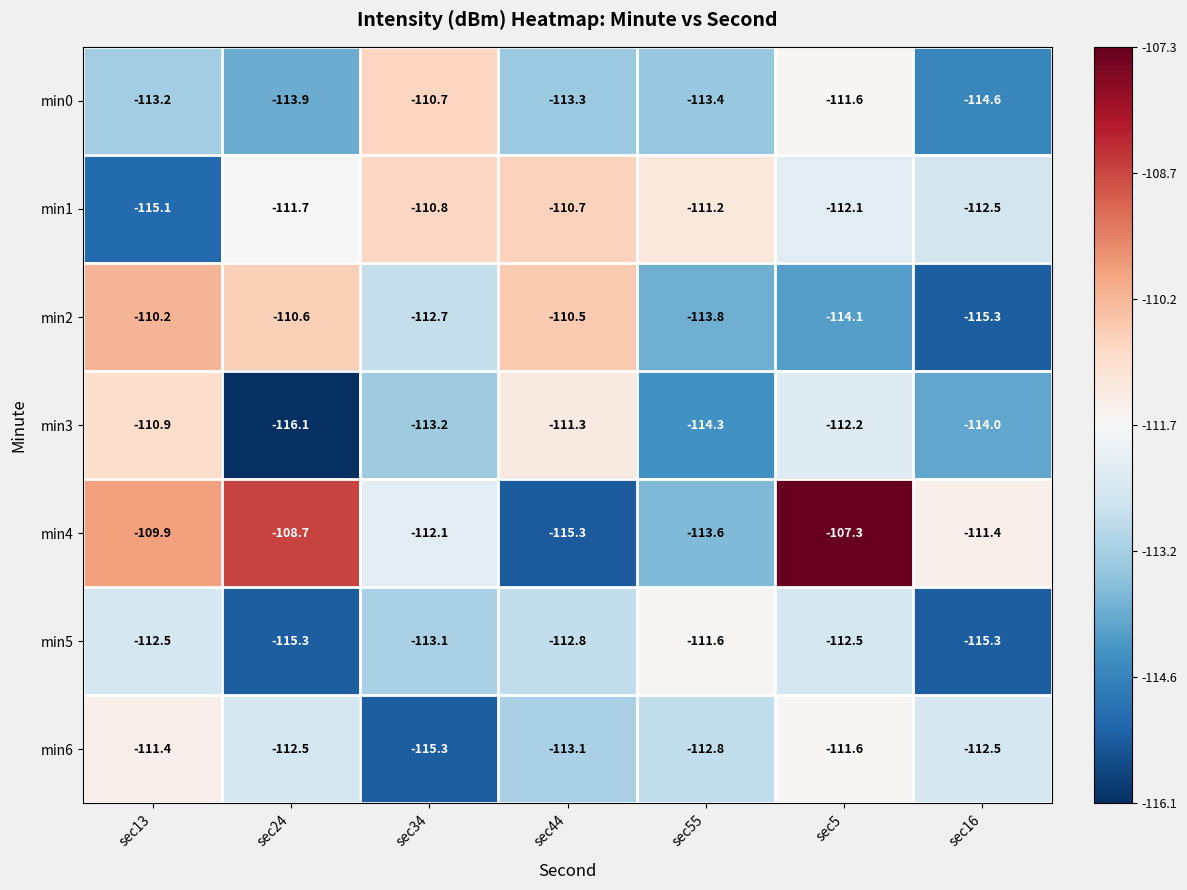

Read the min5 value at sec55.

-111.6